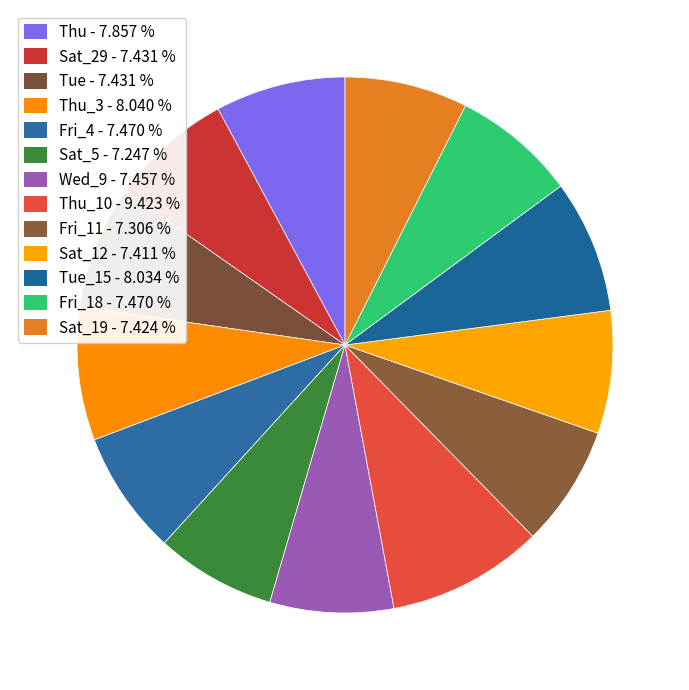

How many slices are in this pie chart?

13